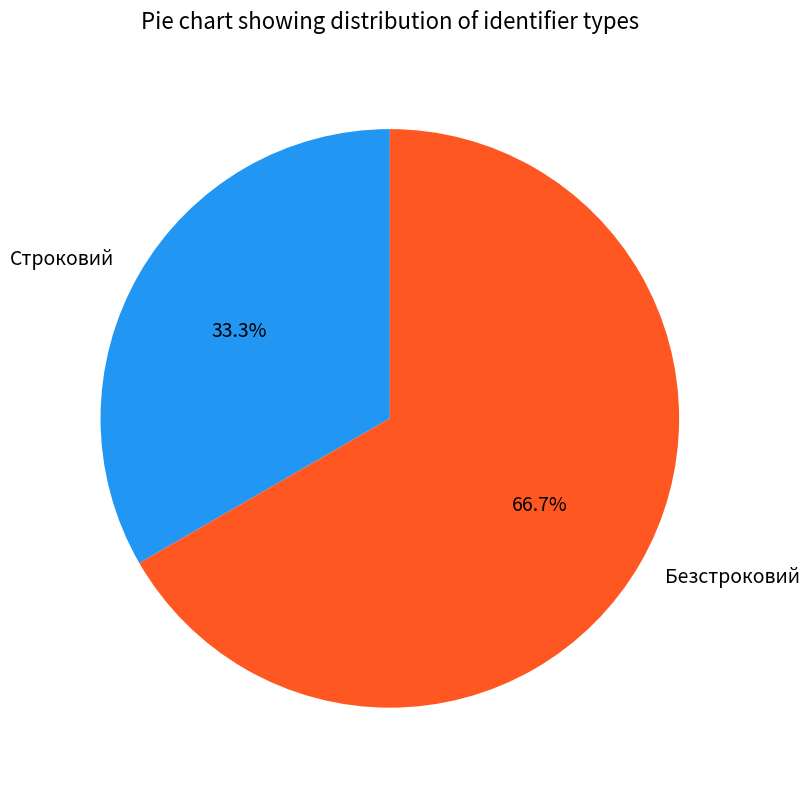

Does Безстроковий represent more than half of the total?

Yes